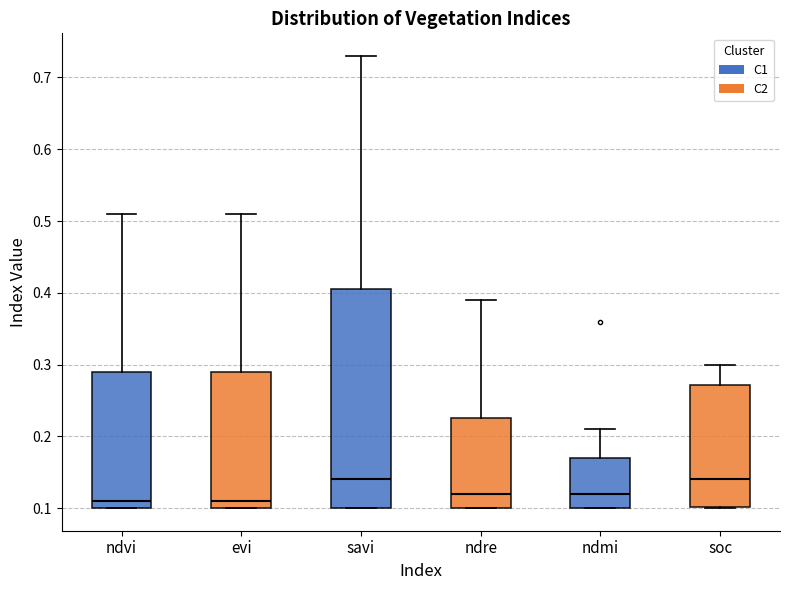

Reading left to right, transcribe this box plot: for each box, give where its median line is, the range the box spans, and where its two whiskers end, as read against the y-axis. The values are not printed on the chart, so give them approximately, as read against the axis.

ndvi: median 0.11, box 0.10 to 0.29, whiskers 0.10 to 0.51
evi: median 0.11, box 0.10 to 0.29, whiskers 0.10 to 0.51
savi: median 0.14, box 0.10 to 0.41, whiskers 0.10 to 0.73
ndre: median 0.12, box 0.10 to 0.23, whiskers 0.10 to 0.39
ndmi: median 0.12, box 0.10 to 0.17, whiskers 0.10 to 0.21
soc: median 0.14, box 0.10 to 0.27, whiskers 0.10 to 0.30